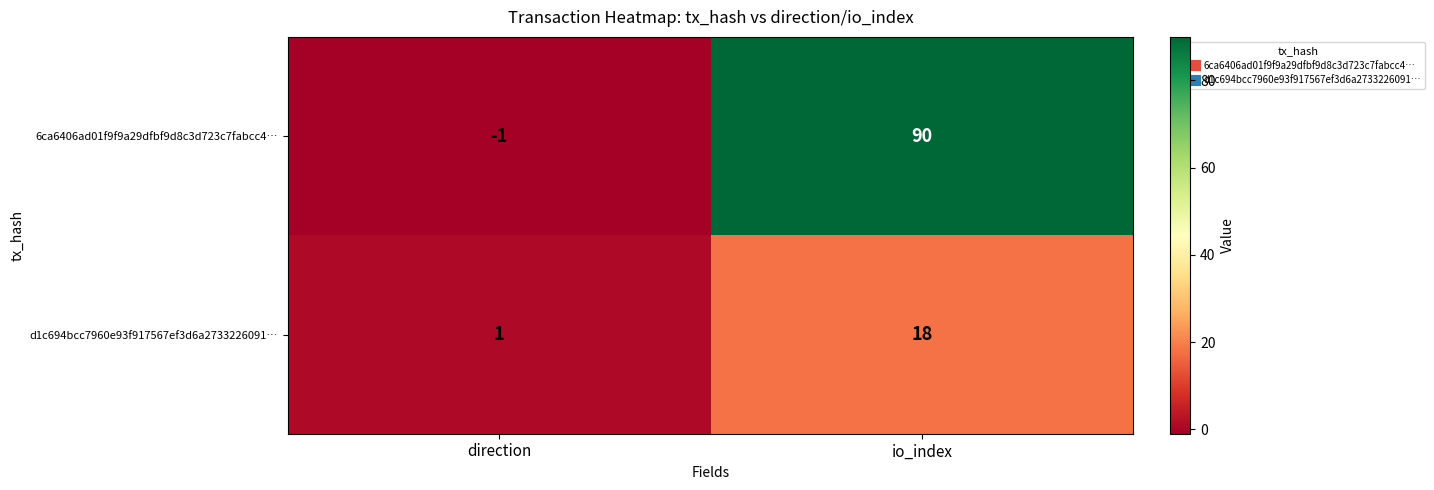

The value of 6ca6406ad01f9f9a29dfbf9d8c3d723c7fabcc4… at direction is 0. True or false?

False